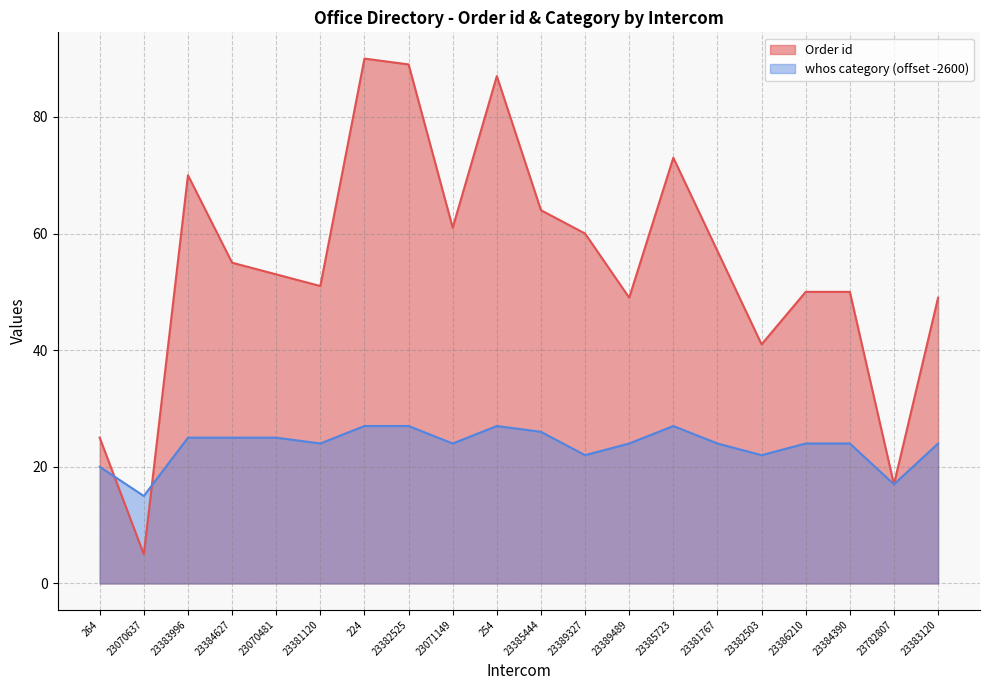

How many interior local valleys does the Order id series have?

6